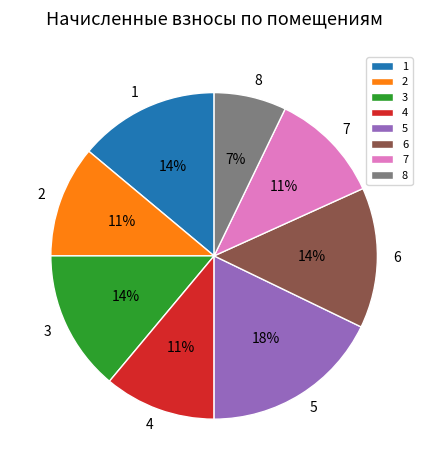

What percentage is the 5 slice, to the nearest percent?

18%